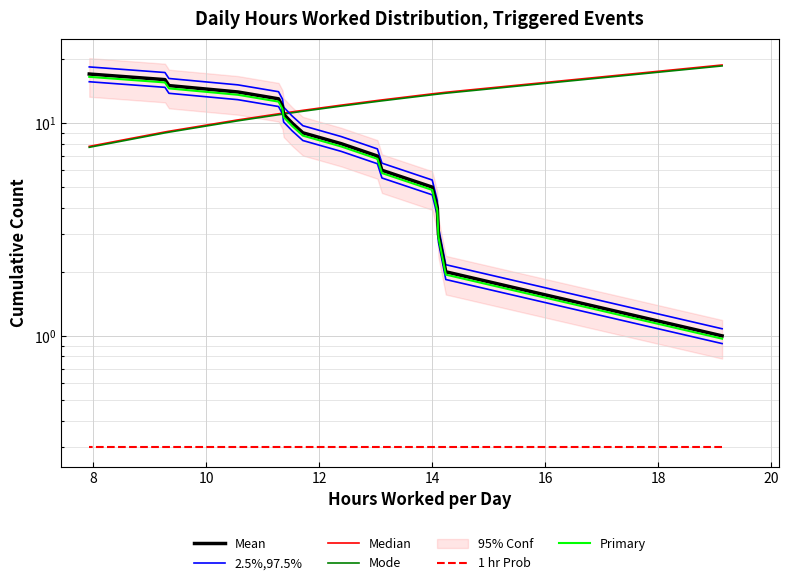

What is the value of the Mode point at the 11th from the left?

13.7